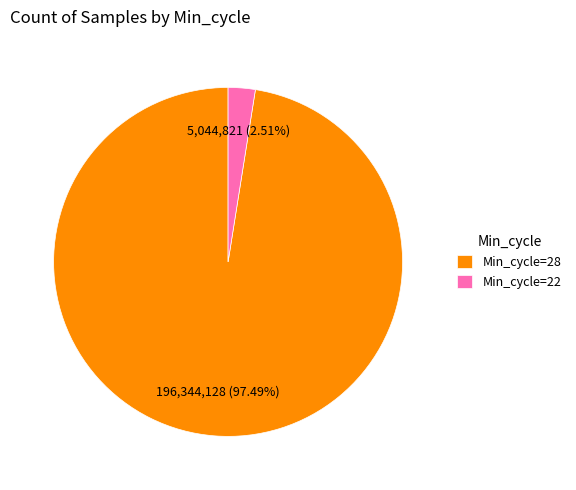

Is the sum of Min_cycle=28 and Min_cycle=22 greater than half?

Yes